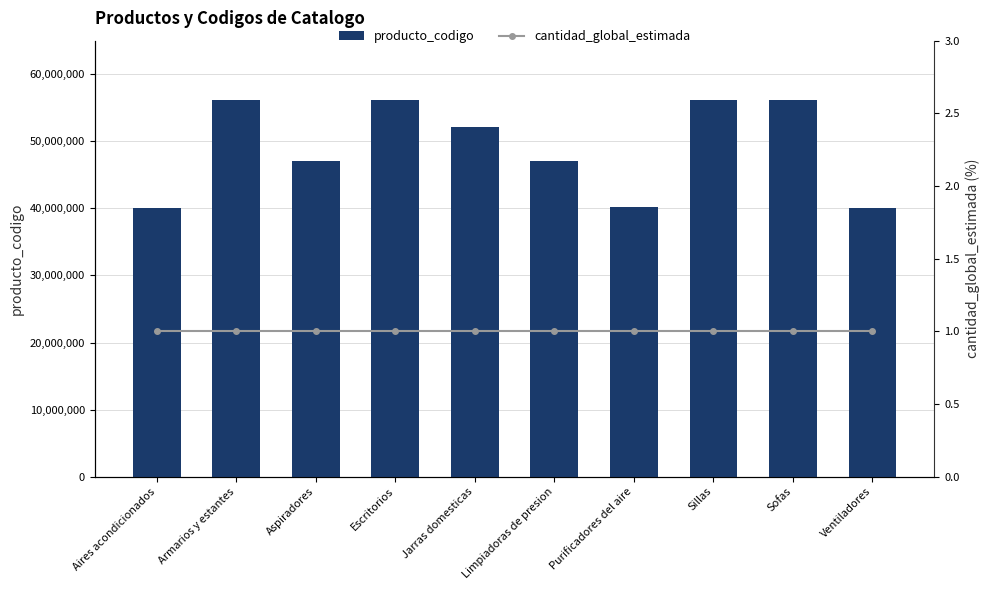

Count the number of categories in the chart.

10